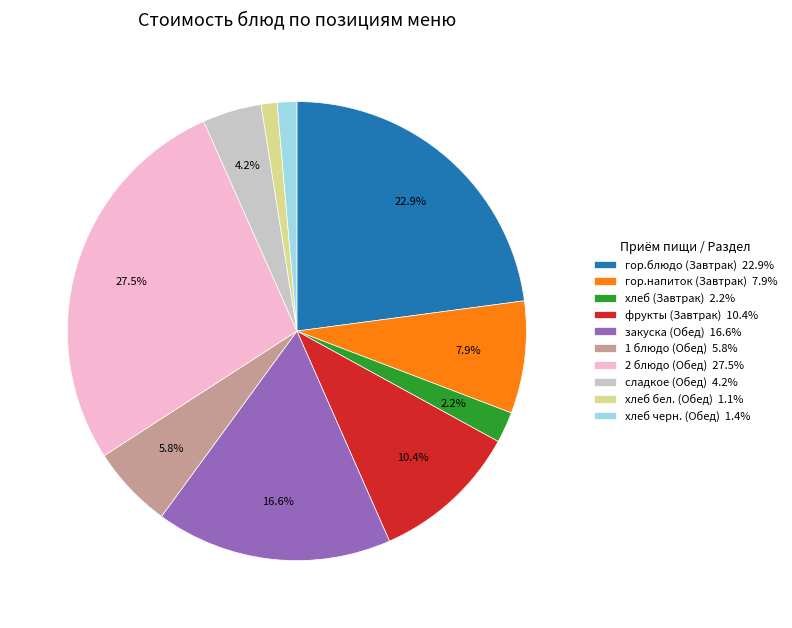

The закуска (Обед) slice represents 23% of the pie. True or false?

False